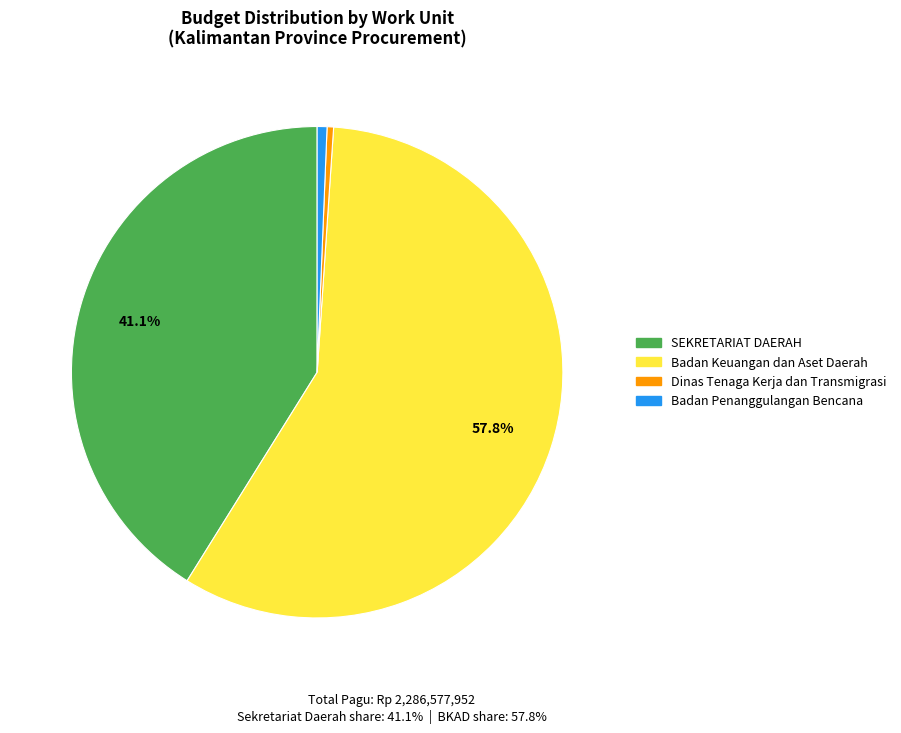

Which has a higher value, Badan Keuangan dan Aset Daerah or Dinas Tenaga Kerja dan Transmigrasi?

Badan Keuangan dan Aset Daerah